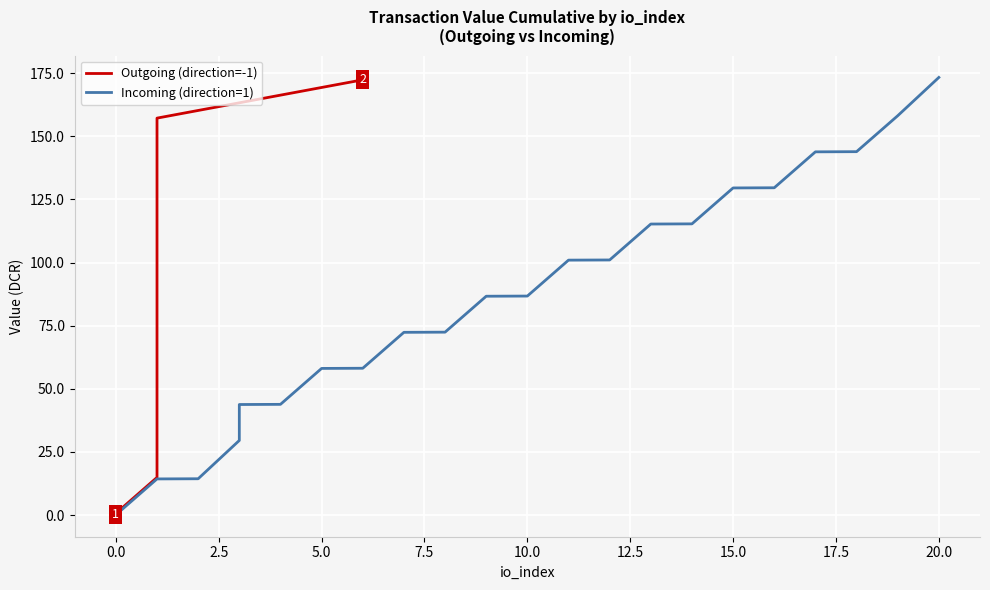

What is the average value of the Incoming (direction=1) series?

86.0